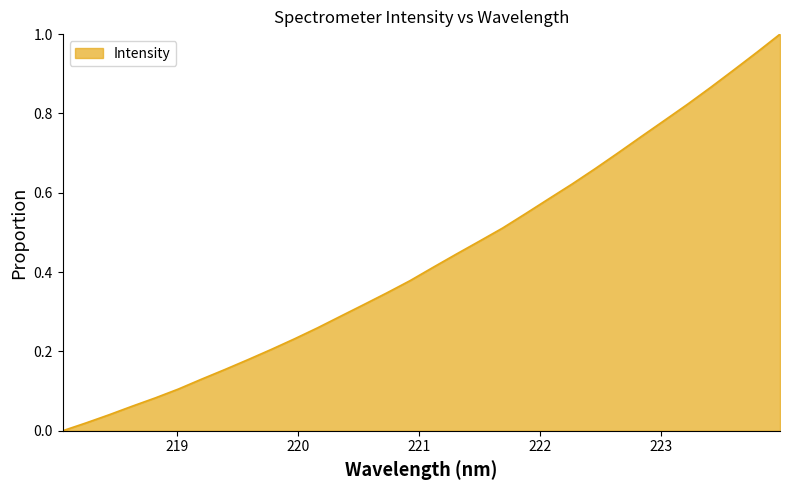

List the labels in order of value, largest first.

223.9802, 223.7895, 223.5987, 223.408, 223.2172, 223.0264, 222.8355, 222.6447, 222.4538, 222.263, 222.0721, 221.8812, 221.6902, 221.4993, 221.3083, 221.1174, 220.9264, 220.7354, 220.5444, 220.3533, 220.1623, 219.9712, 219.7801, 219.589, 219.3979, 219.2067, 219.0156, 218.8244, 218.6332, 218.442, 218.2508, 218.0596